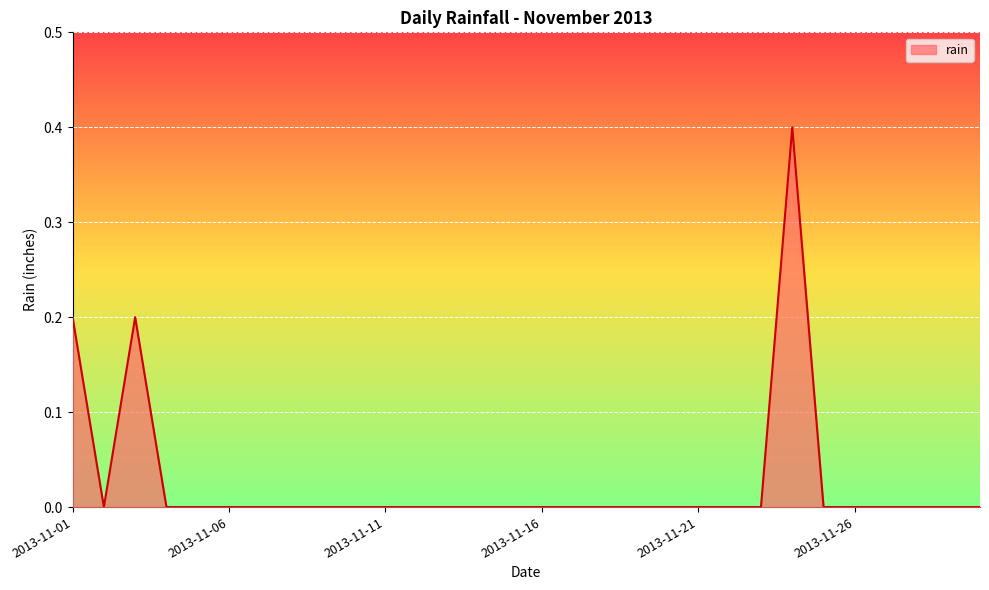

What is the maximum value shown in the chart?

0.4